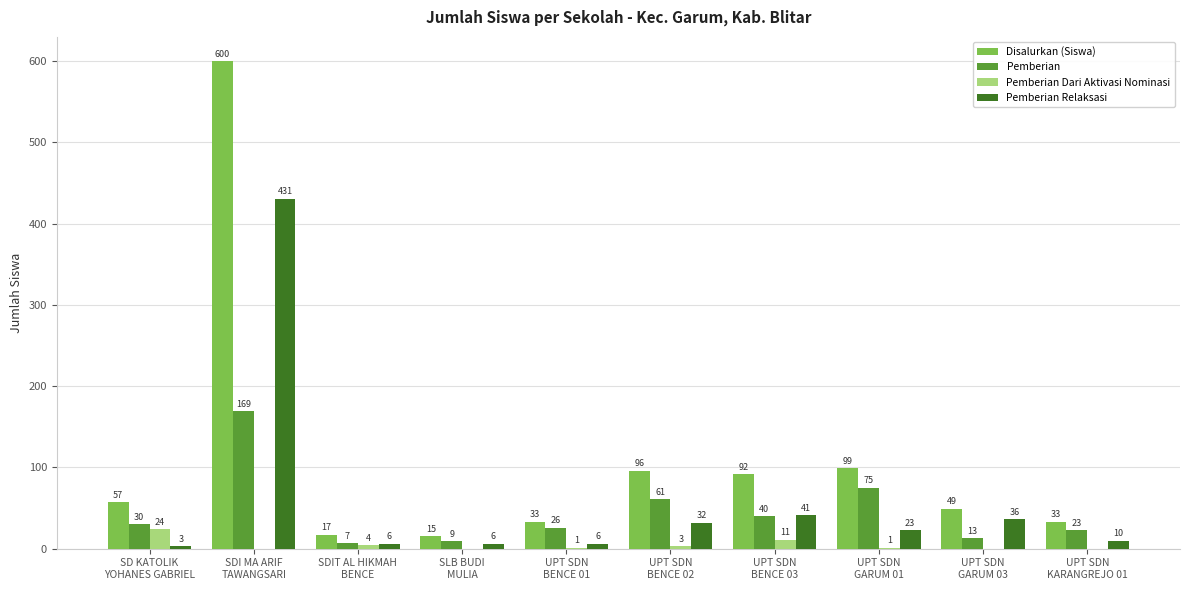

Reading left to right, transcribe all the data shown in this chart.

Disalurkan (Siswa): SD KATOLIK
YOHANES GABRIEL=57	SDI MA ARIF
TAWANGSARI=600	SDIT AL HIKMAH
BENCE=17	SLB BUDI
MULIA=15	UPT SDN
BENCE 01=33	UPT SDN
BENCE 02=96	UPT SDN
BENCE 03=92	UPT SDN
GARUM 01=99	UPT SDN
GARUM 03=49	UPT SDN
KARANGREJO 01=33
Pemberian: SD KATOLIK
YOHANES GABRIEL=30	SDI MA ARIF
TAWANGSARI=169	SDIT AL HIKMAH
BENCE=7	SLB BUDI
MULIA=9	UPT SDN
BENCE 01=26	UPT SDN
BENCE 02=61	UPT SDN
BENCE 03=40	UPT SDN
GARUM 01=75	UPT SDN
GARUM 03=13	UPT SDN
KARANGREJO 01=23
Pemberian Dari Aktivasi Nominasi: SD KATOLIK
YOHANES GABRIEL=24	SDI MA ARIF
TAWANGSARI=0	SDIT AL HIKMAH
BENCE=4	SLB BUDI
MULIA=0	UPT SDN
BENCE 01=1	UPT SDN
BENCE 02=3	UPT SDN
BENCE 03=11	UPT SDN
GARUM 01=1	UPT SDN
GARUM 03=0	UPT SDN
KARANGREJO 01=0
Pemberian Relaksasi: SD KATOLIK
YOHANES GABRIEL=3	SDI MA ARIF
TAWANGSARI=431	SDIT AL HIKMAH
BENCE=6	SLB BUDI
MULIA=6	UPT SDN
BENCE 01=6	UPT SDN
BENCE 02=32	UPT SDN
BENCE 03=41	UPT SDN
GARUM 01=23	UPT SDN
GARUM 03=36	UPT SDN
KARANGREJO 01=10